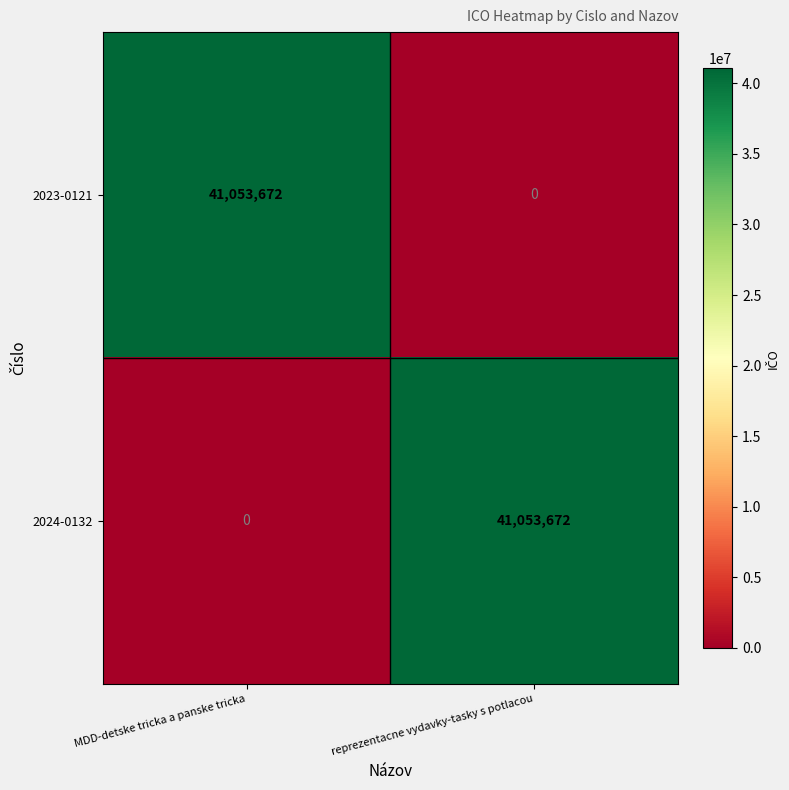

At how many categories does at least one series exceed 7822392?

2